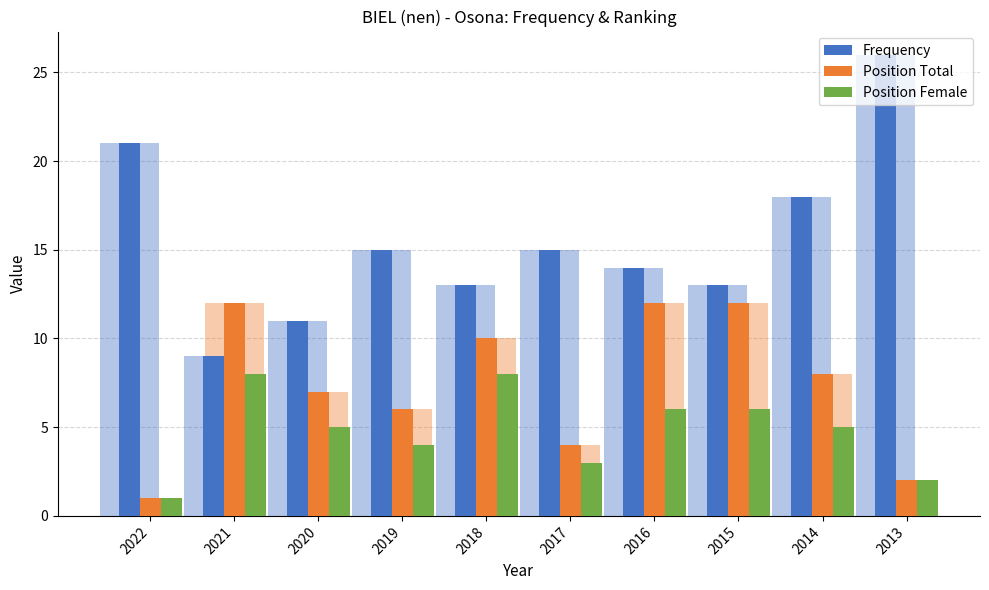

List the series in order of their overall mean, lowest first.

Position Female, Position Total, Frequency